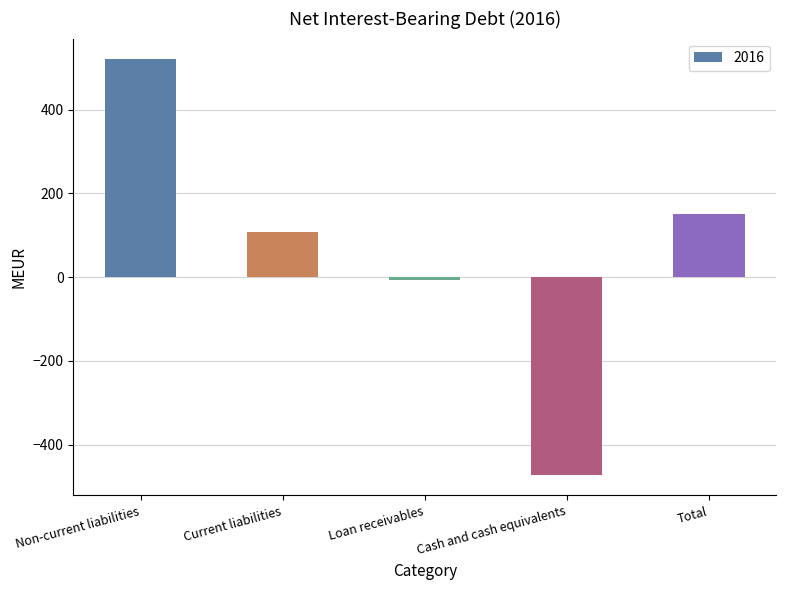

Reading right to left, transcribe all the data shown in this chart.

Total=150	Cash and cash equivalents=-472	Loan receivables=-7	Current liabilities=108	Non-current liabilities=520